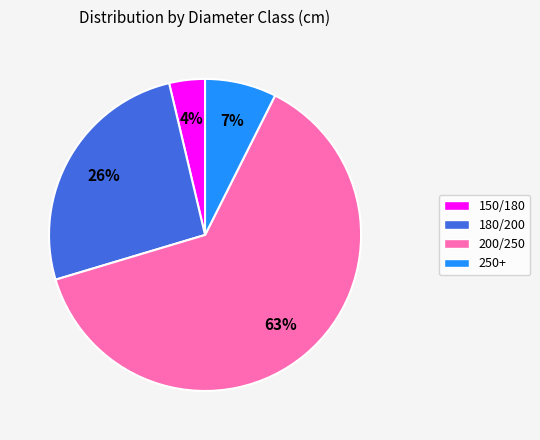

How many slices are in this pie chart?

4